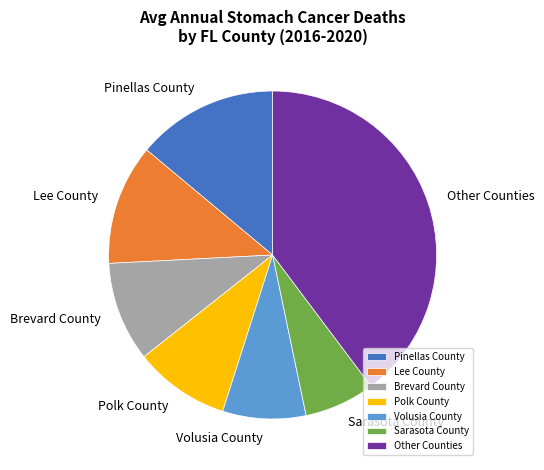

What is the smallest slice in the pie chart?

Sarasota County